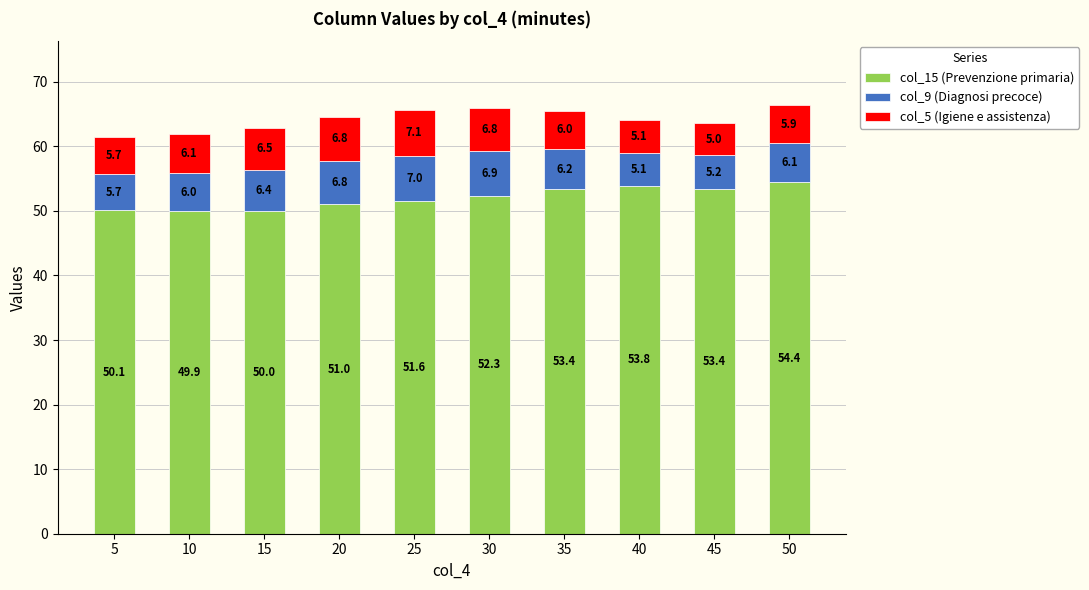

At which category is the sum across all series the highest?

50